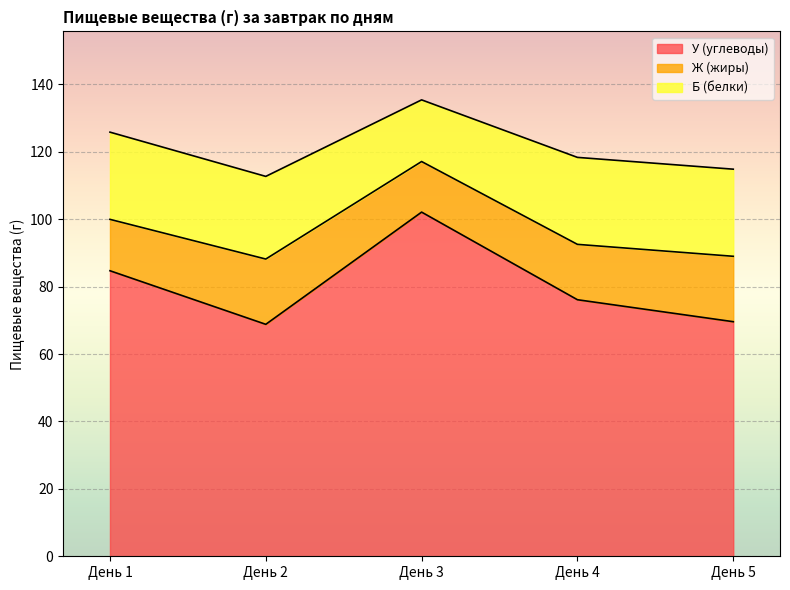

True or false: Ж (жиры) has a value of 28.8 at День 2.

False